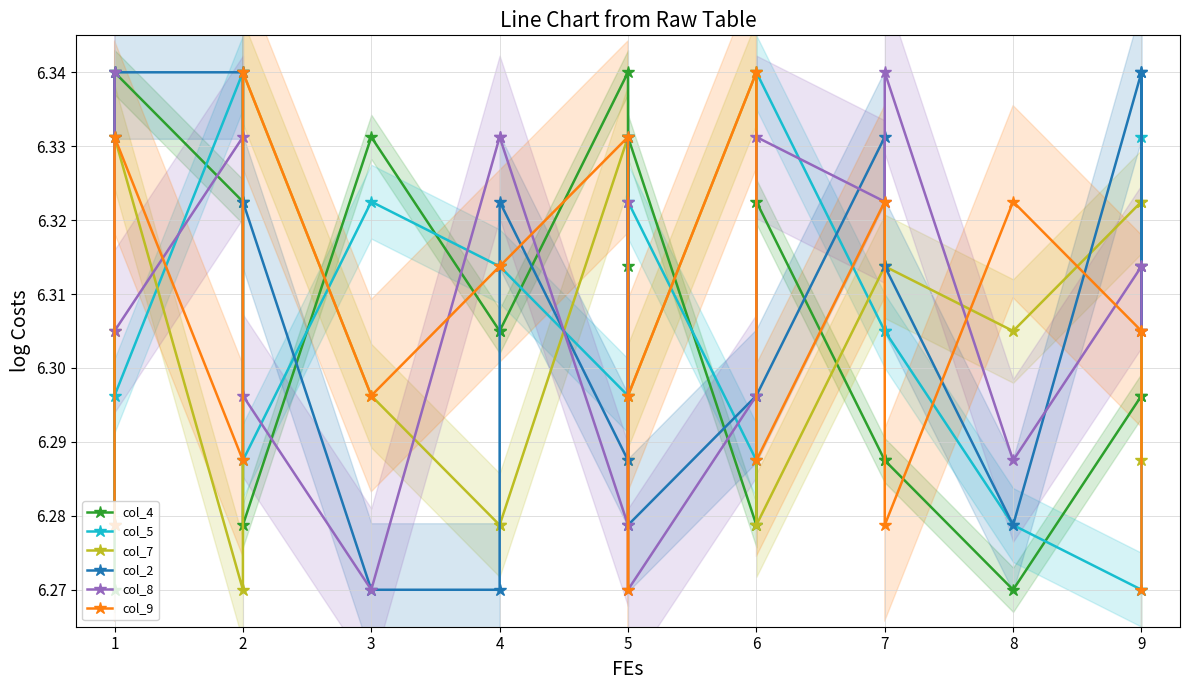

Between which two adjacent categories do col_5 and col_9 first intersect?

1 and 2